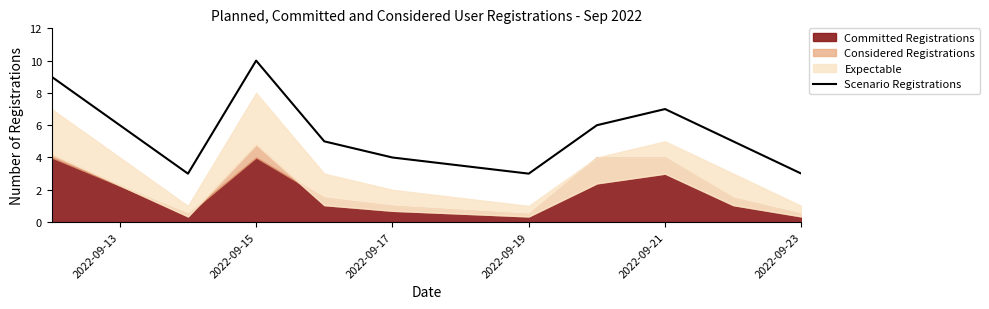

How many values are between 3 and 7?

8